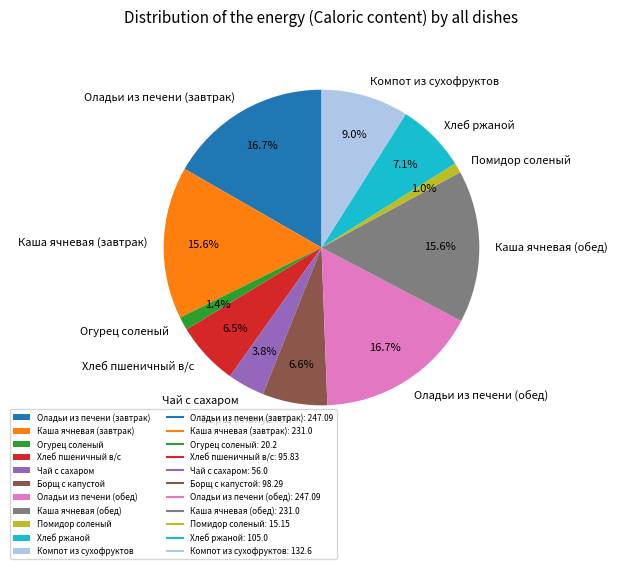

What is the total percentage of Оладьи из печени (обед) and Борщ с капустой?

23.3%